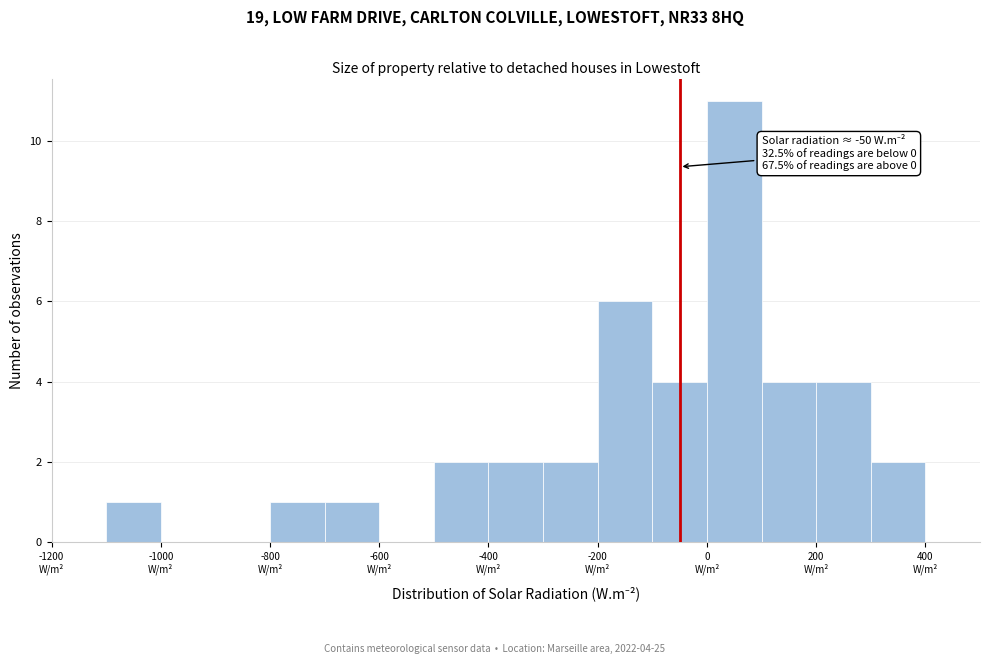

Which range on the x-axis has the tallest bar?

0 to 100